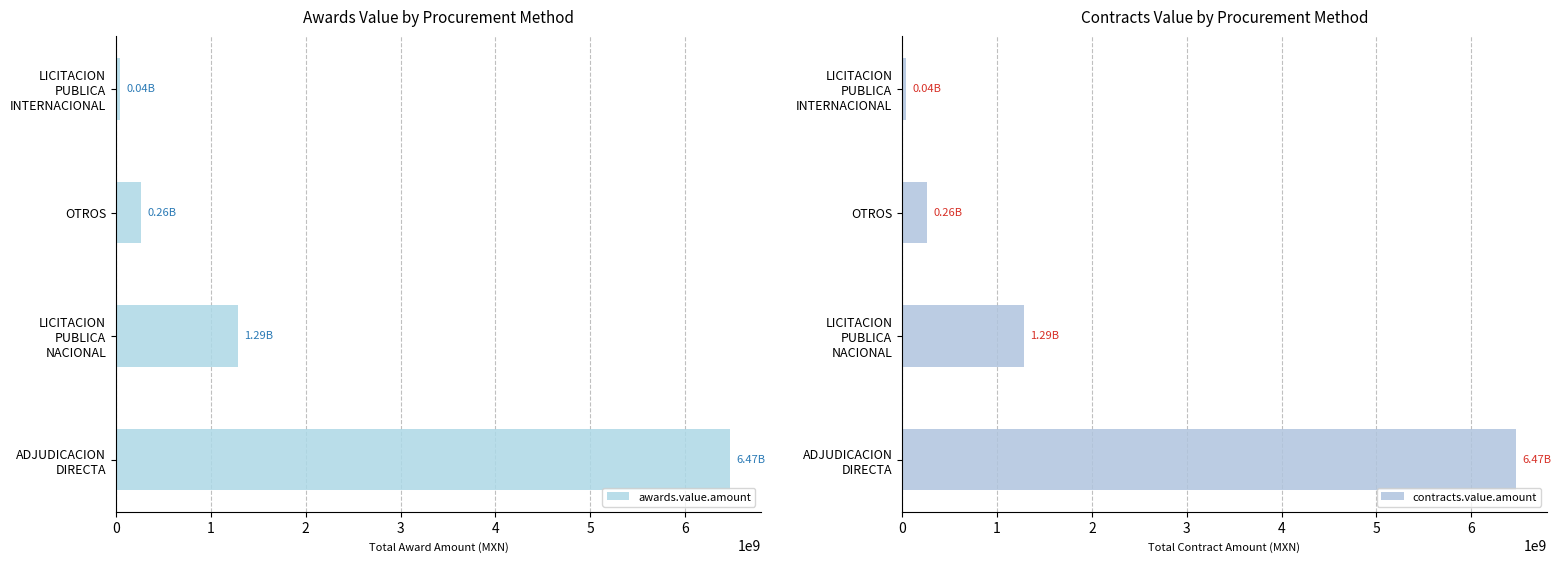

What is the difference between the maximum and minimum values in the awards.value.amount series?

6431476537.4